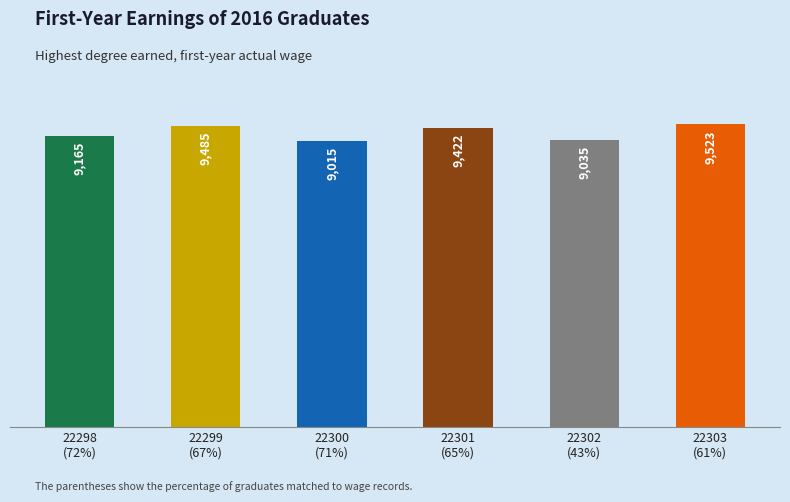

True or false: the data shows 9015 at 22300
(71%).

True